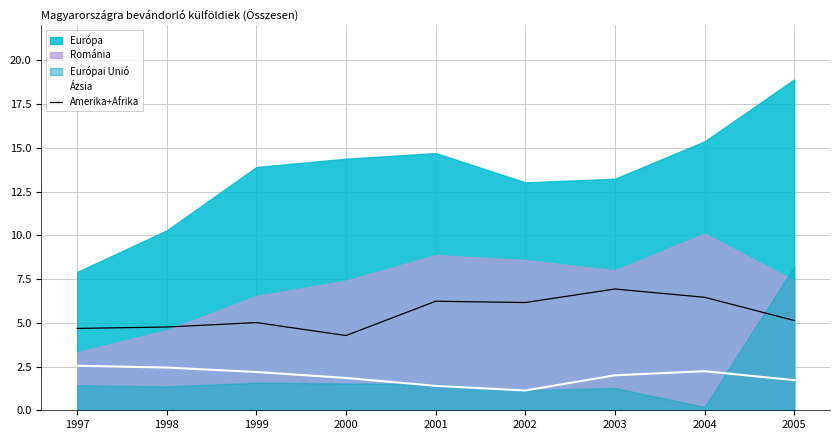

Is it true that Ázsia equals 3.7 at 2004?

False